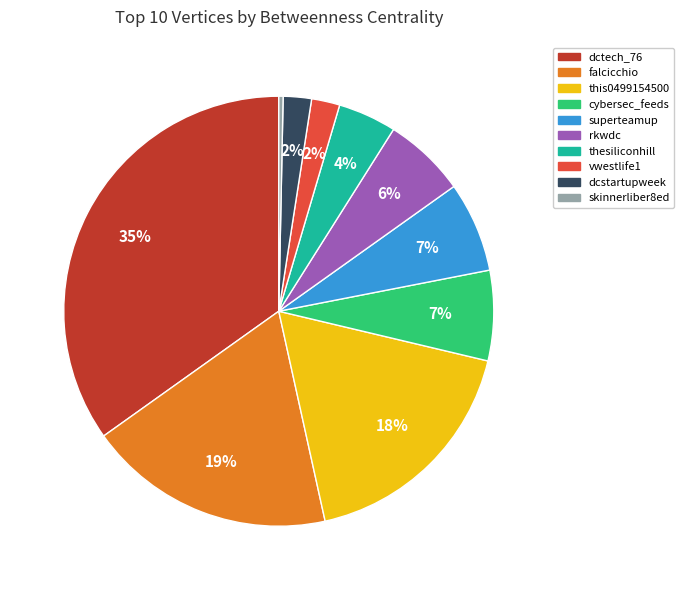

Which slice is the largest?

dctech_76